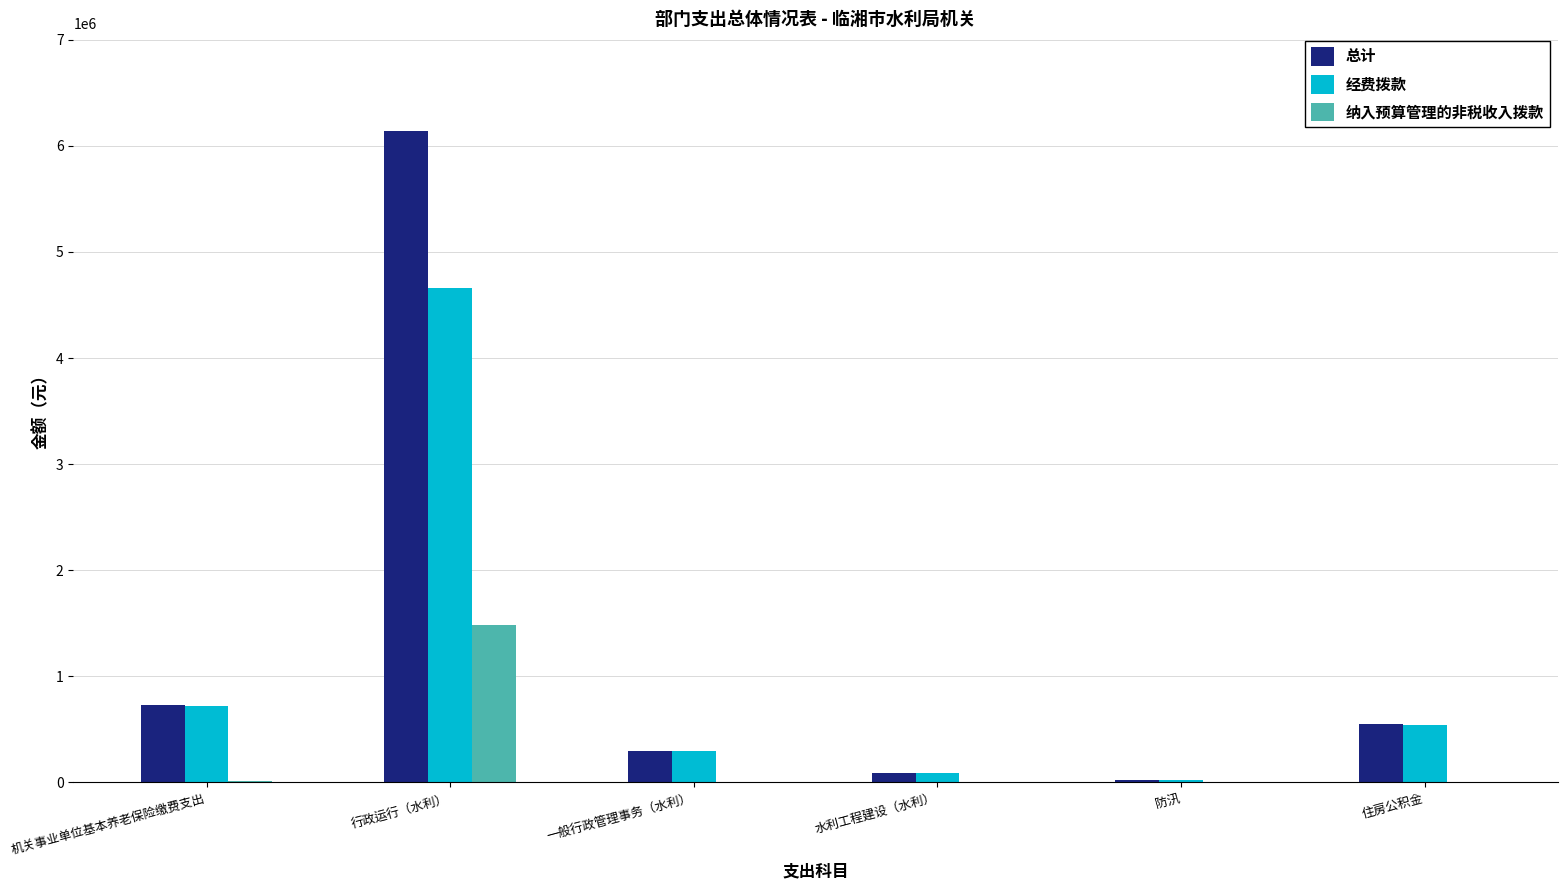

At which label does 纳入预算管理的非税收入拨款 reach its peak?

行政运行（水利）